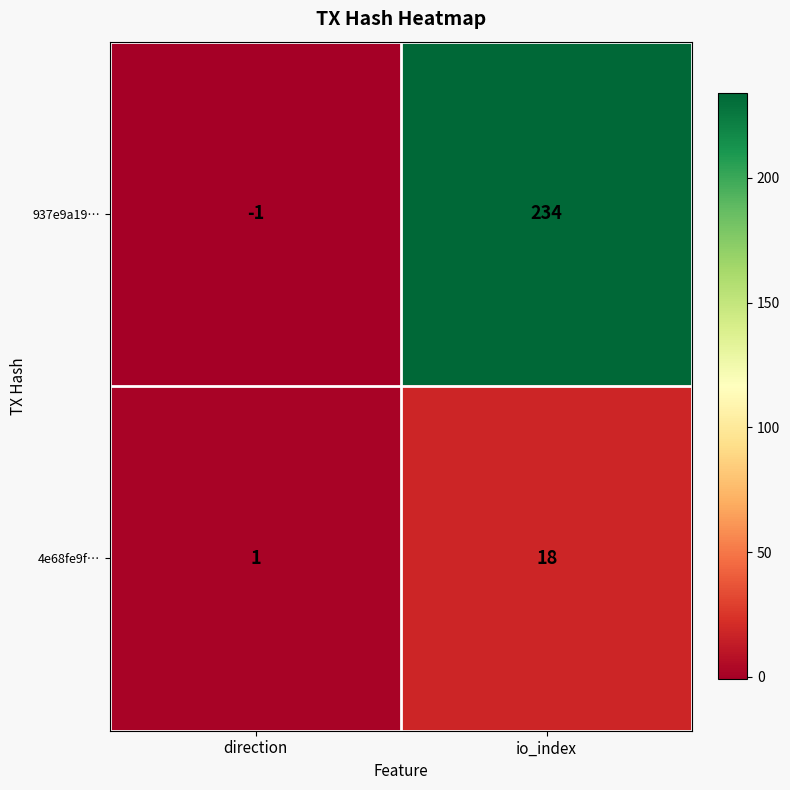

What is the sum of all 937e9a19… values?

233